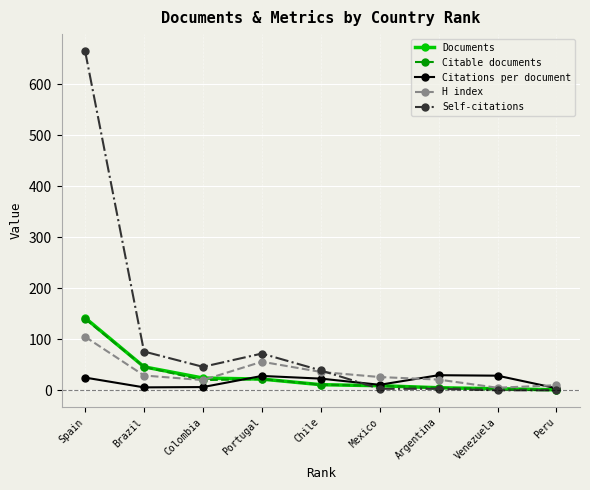

At which category is the sum across all series the highest?

Spain